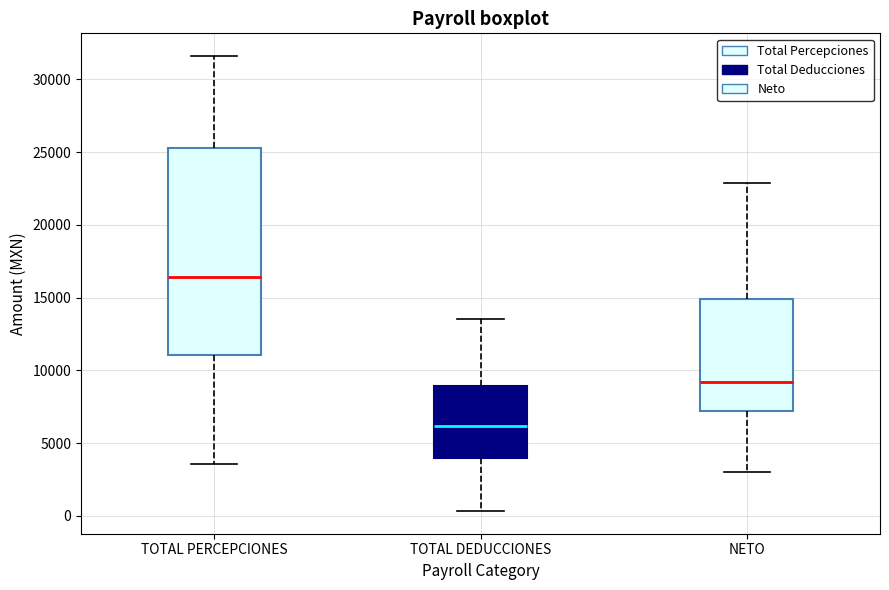

Reading left to right, read every box against the y-axis: the position of its median line, the range the box covers, and the ends of its whiskers. The values are not printed on the chart, so give them approximately, as read against the axis.

TOTAL PERCEPCIONES: median 16500, box 11000 to 25500, whiskers 3500 to 31500
TOTAL DEDUCCIONES: median 6000, box 4000 to 9000, whiskers 500 to 13500
NETO: median 9000, box 7000 to 15000, whiskers 3000 to 23000